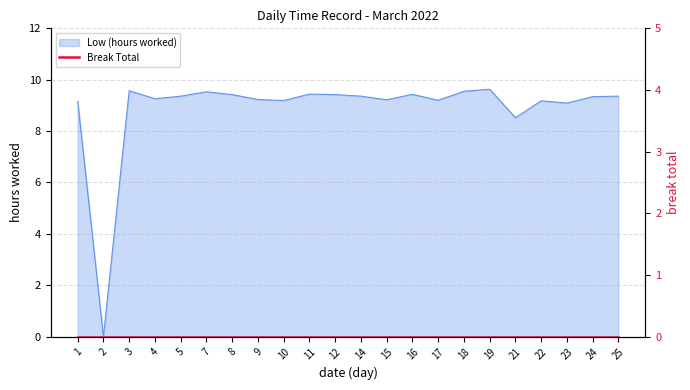

What is the value of the 18th point from the left?

8.5